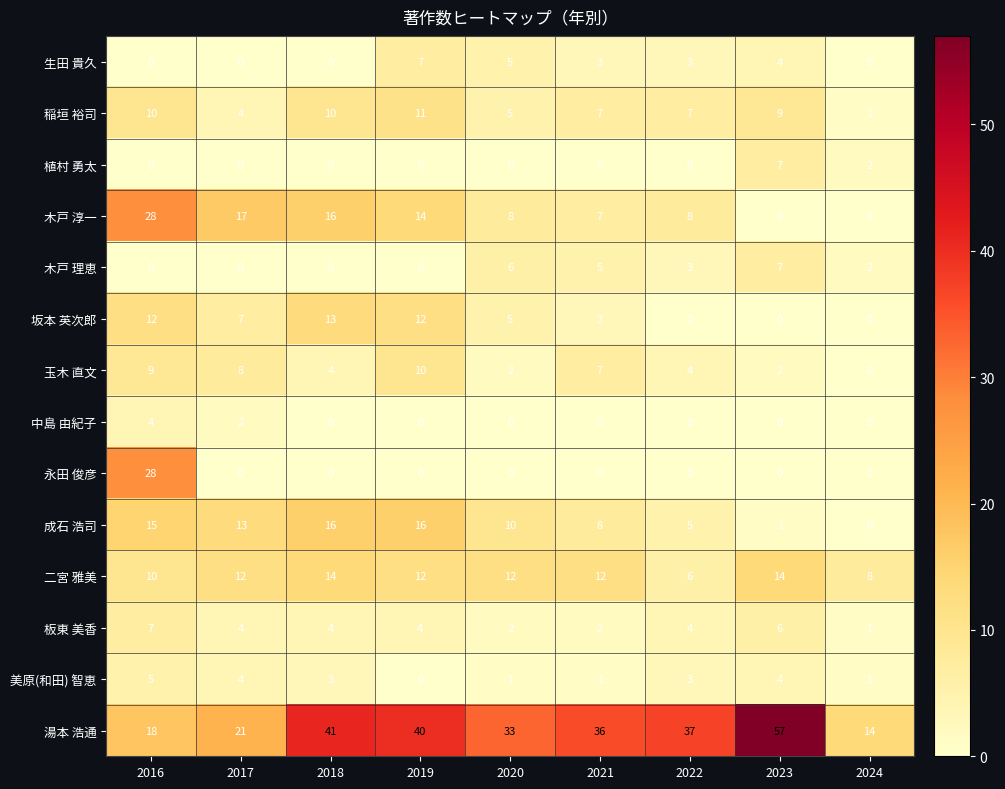

What is the spread (max minus min) of values at 2016?

28